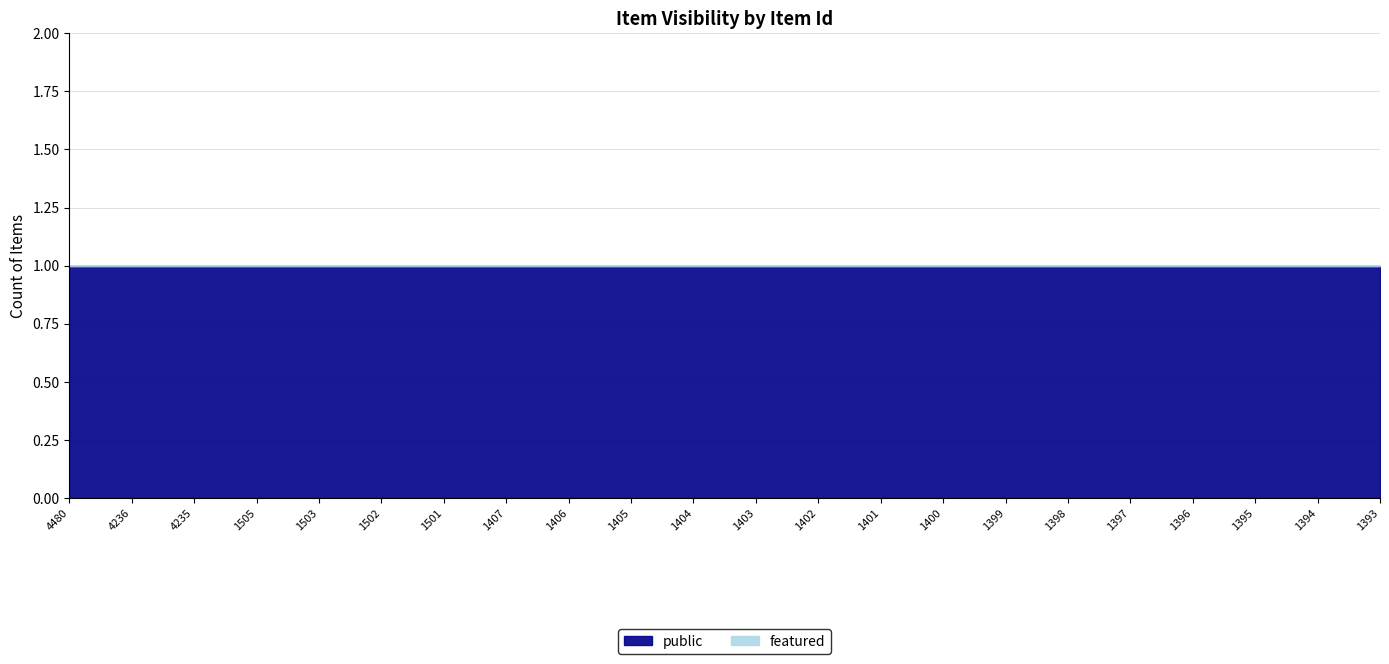

True or false: featured and public intersect in this chart.

False